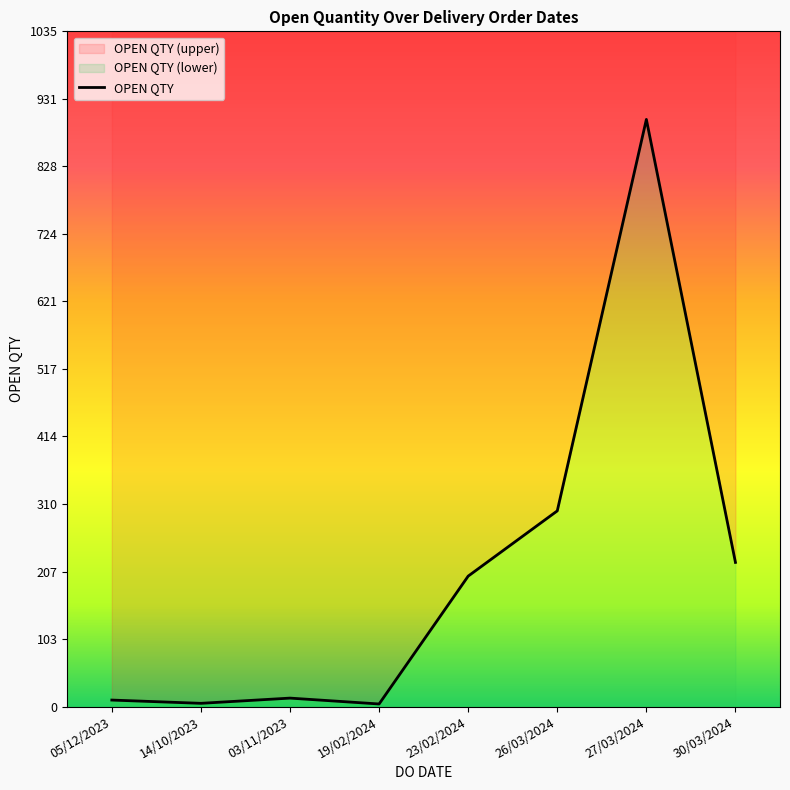

What is the sum of the values at 14/10/2023 and 27/03/2024?

905